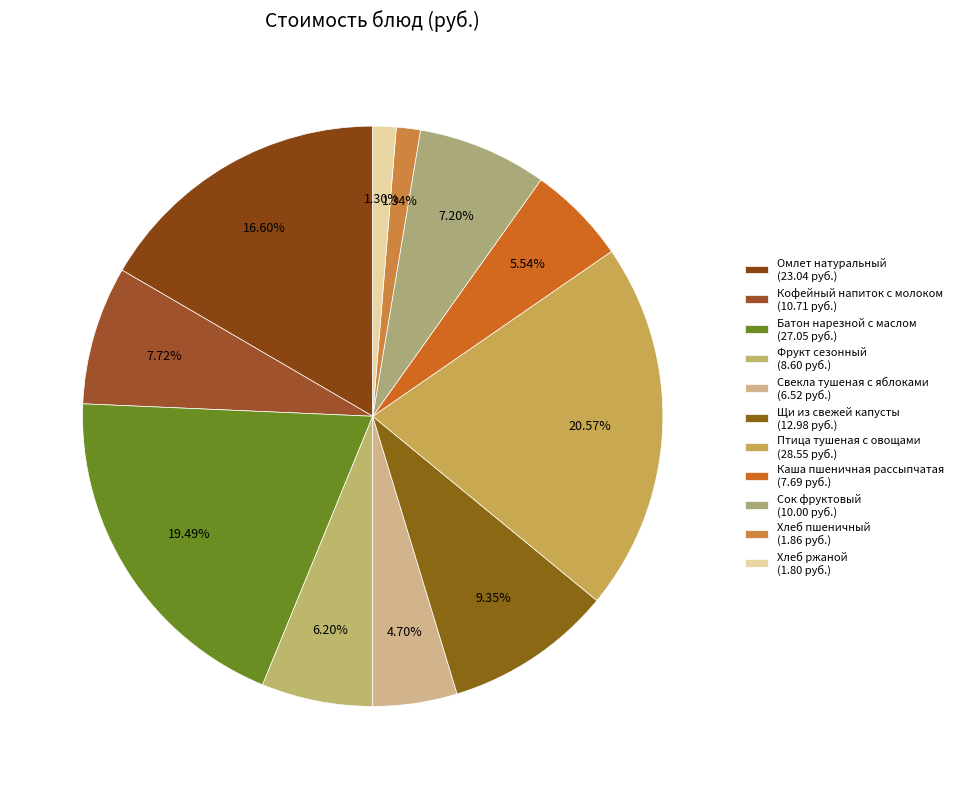

Rank the categories by value from lowest to highest.

Хлеб ржаной, Хлеб пшеничный, Свекла тушеная с яблоками, Каша пшеничная рассыпчатая, Фрукт сезонный, Сок фруктовый, Кофейный напиток с молоком, Щи из свежей капусты, Омлет натуральный, Батон нарезной с маслом, Птица тушеная с овощами